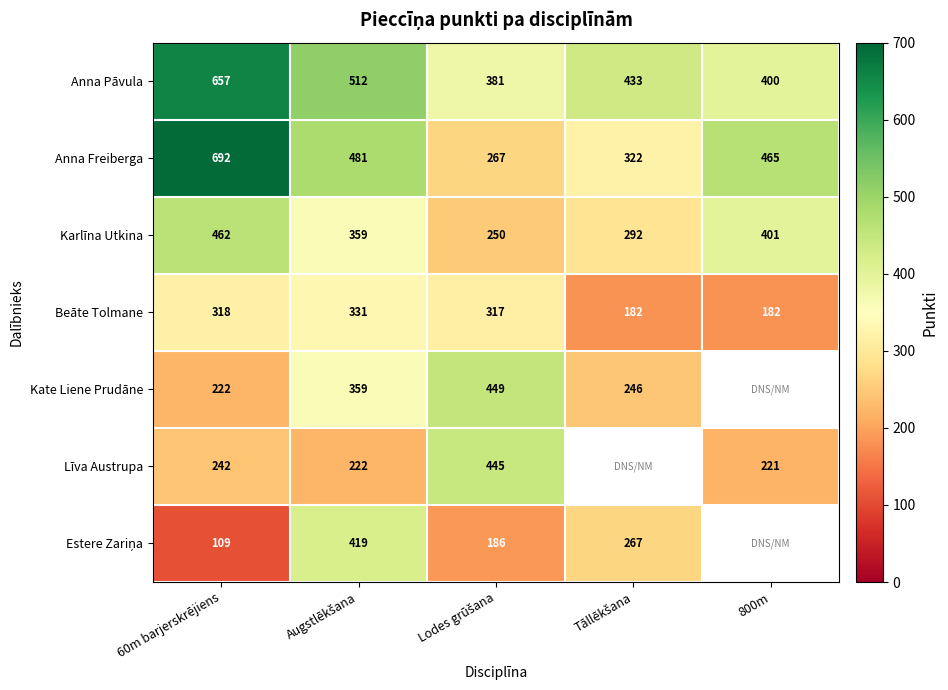

At which category is the sum across all series the highest?

60m barjerskrējiens